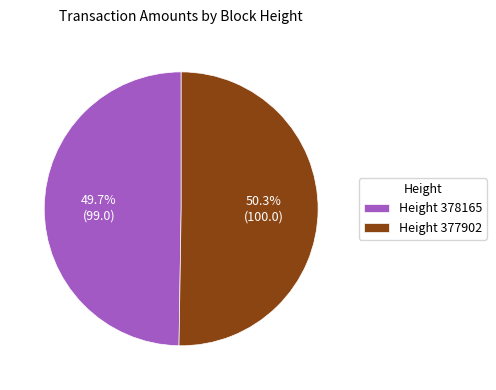

How much of the chart is everything except Height 378165?

50.3%